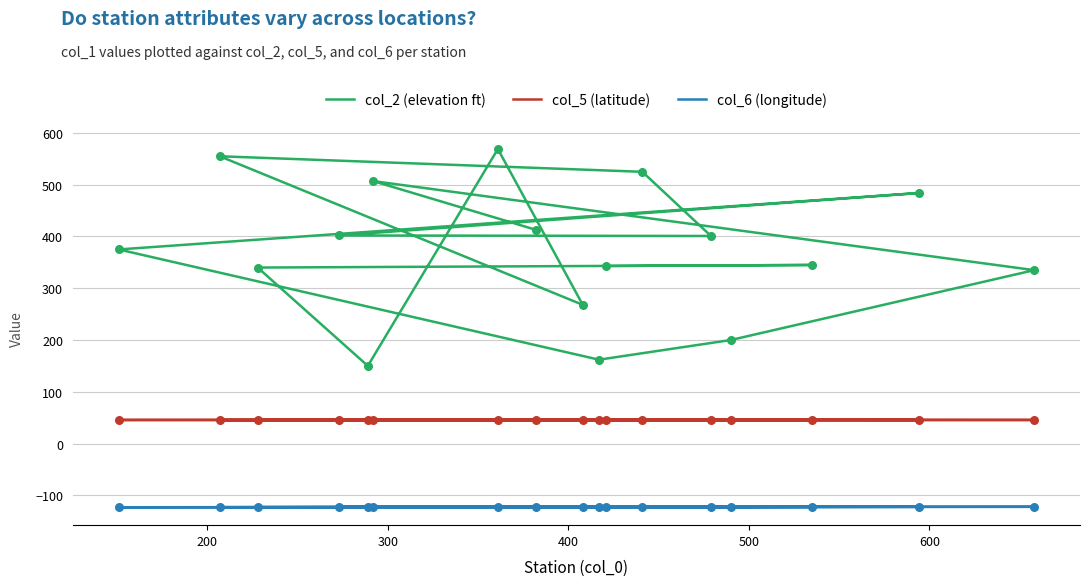

Which series contains the lowest Y value?

col_6 (longitude)